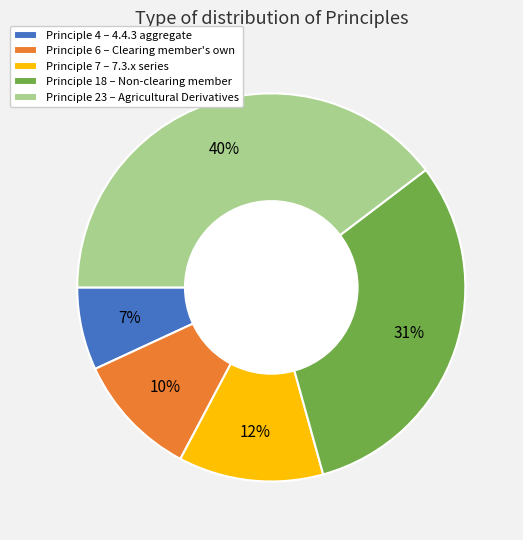

How many slices are in this pie chart?

5